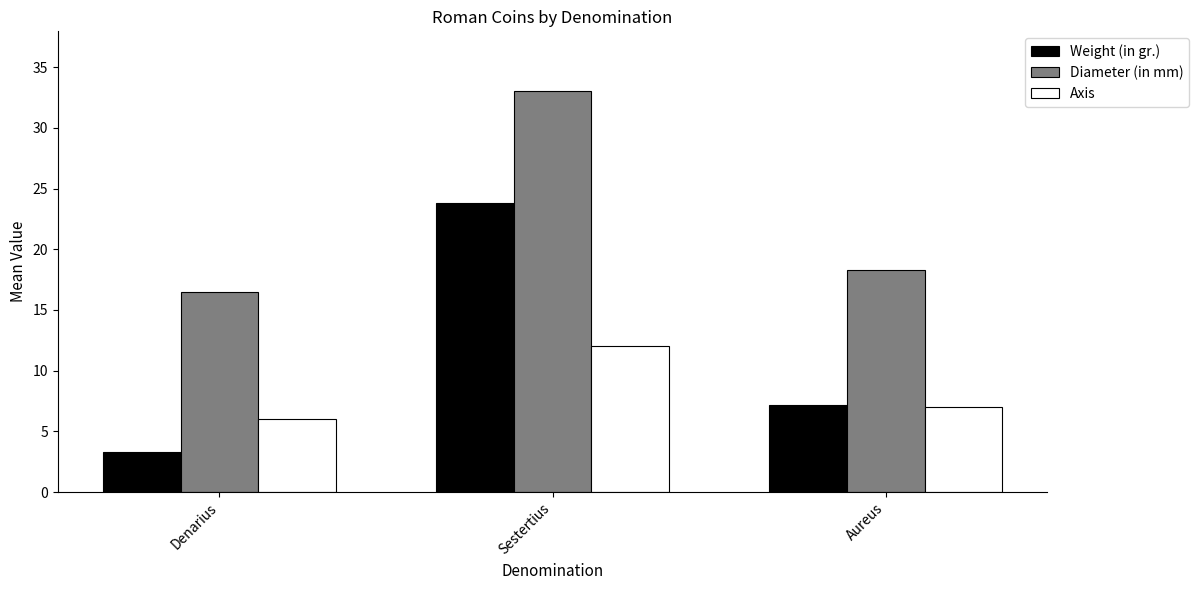

Which series changed the most between Denarius and Aureus?

Weight (in gr.)